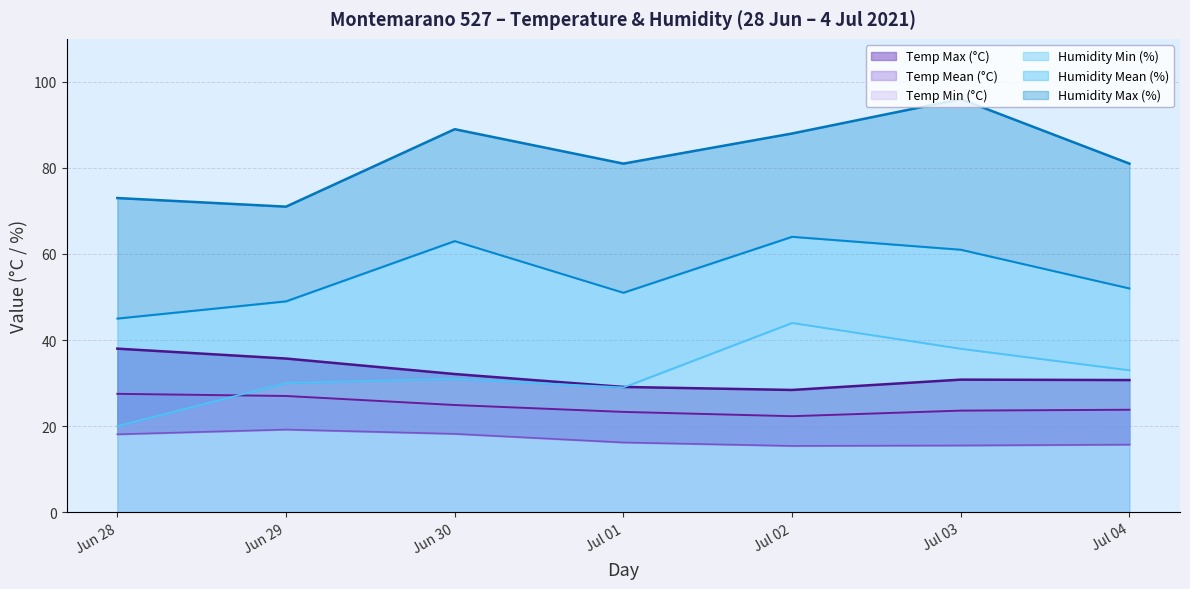

Reading left to right, what are all the values shown in this chart?

Temp Max (°C): 38.0	35.7	32.1	29.1	28.4	30.8	30.7
Temp Mean (°C): 27.5	27.0	24.9	23.3	22.3	23.6	23.8
Temp Min (°C): 18.1	19.2	18.2	16.2	15.4	15.5	15.7
Humidity Max (%): 73.0	71.0	89.0	81.0	88.0	96.0	81.0
Humidity Mean (%): 45.0	49.0	63.0	51.0	64.0	61.0	52.0
Humidity Min (%): 20.0	30.0	31.0	29.0	44.0	38.0	33.0